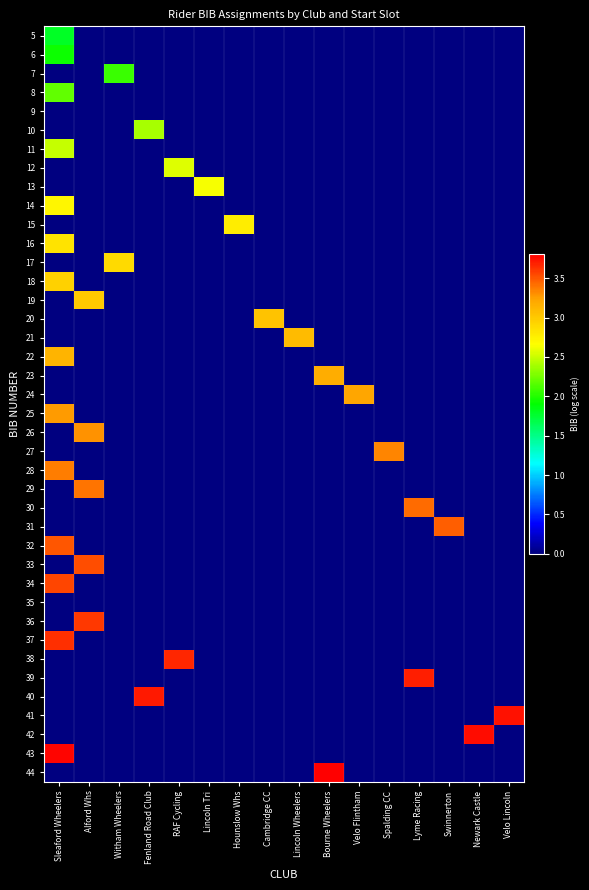

Rank the series at Lyme Racing from lowest to highest value.

5, 6, 7, 8, 9, 10, 11, 12, 13, 14, 15, 16, 17, 18, 19, 20, 21, 22, 23, 24, 25, 26, 27, 28, 29, 31, 32, 33, 34, 35, 36, 37, 38, 40, 41, 42, 43, 44, 30, 39